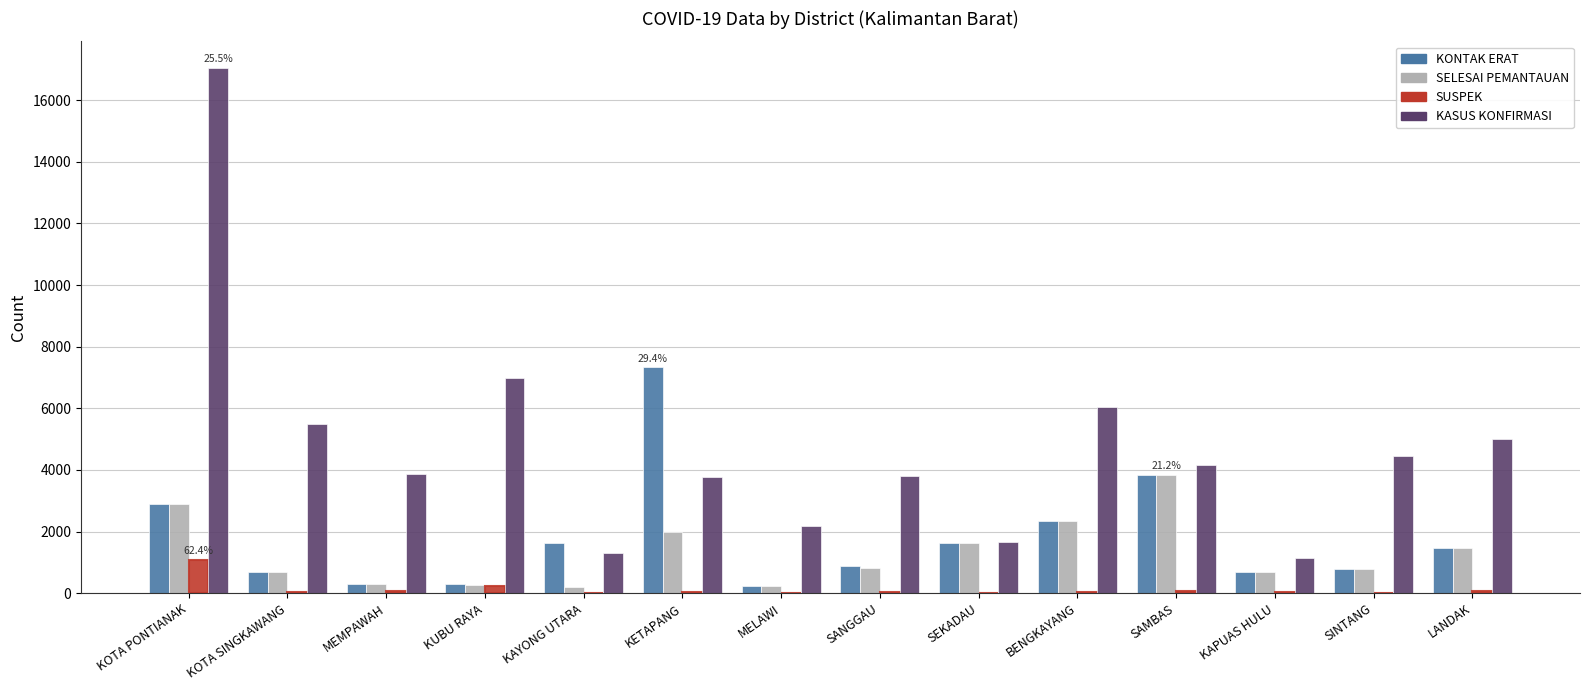

Which series has the largest total across all categories?

KASUS KONFIRMASI